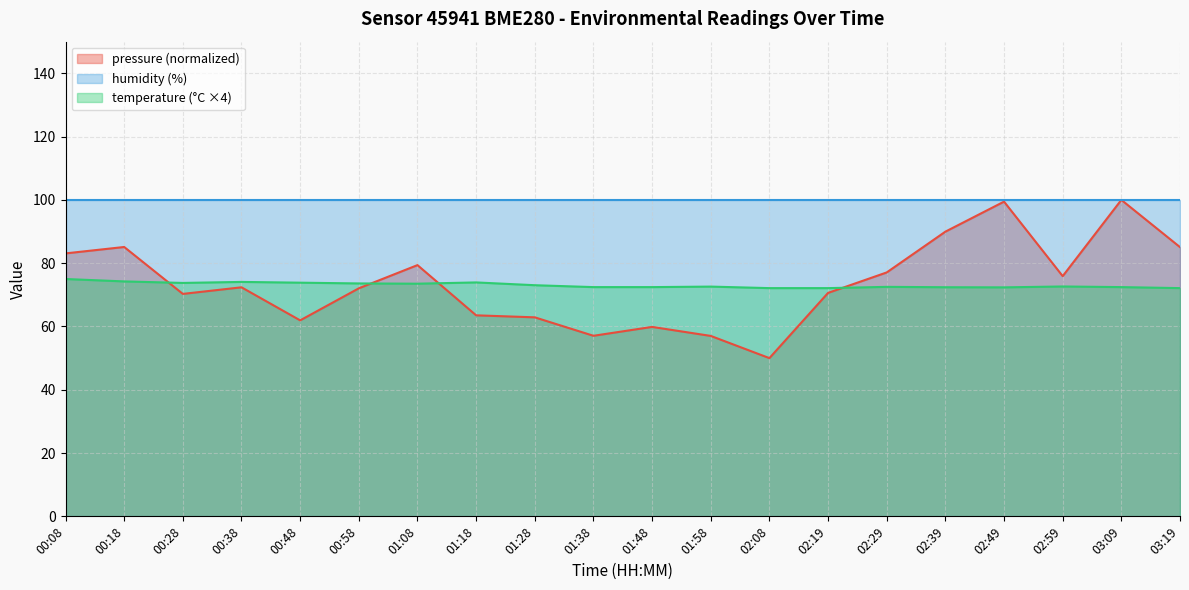

What is the label of the 5th point from the right?

02:39